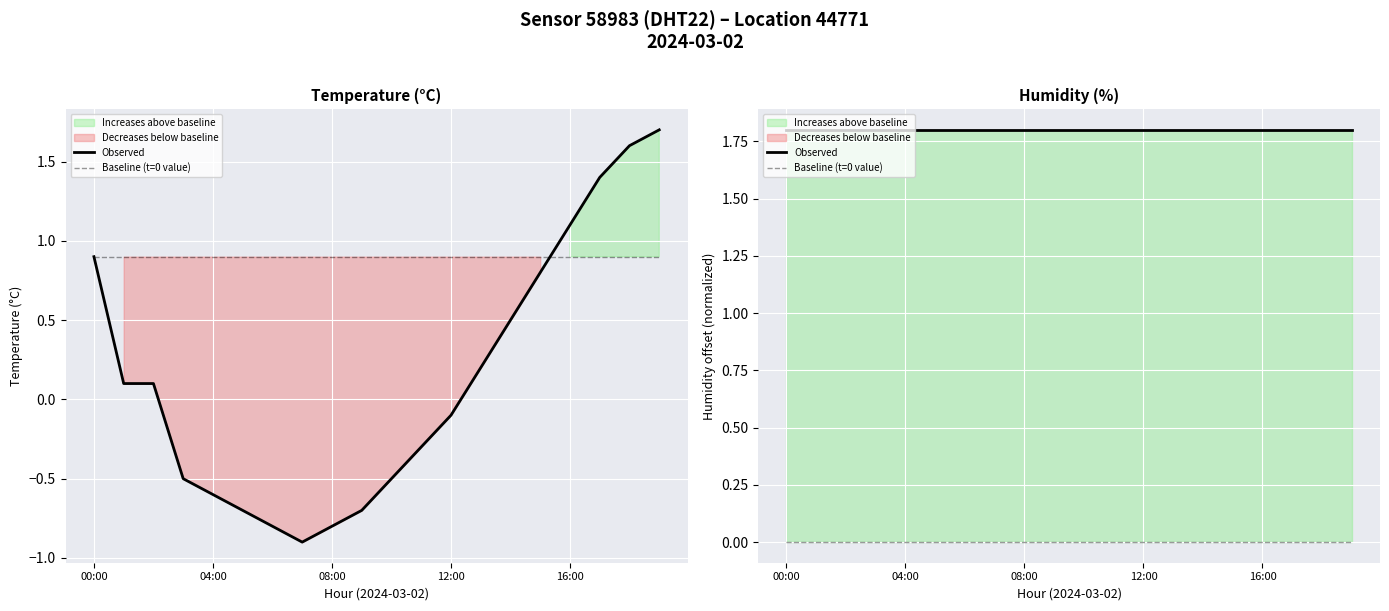

What is the label of the 3rd point from the right?

17